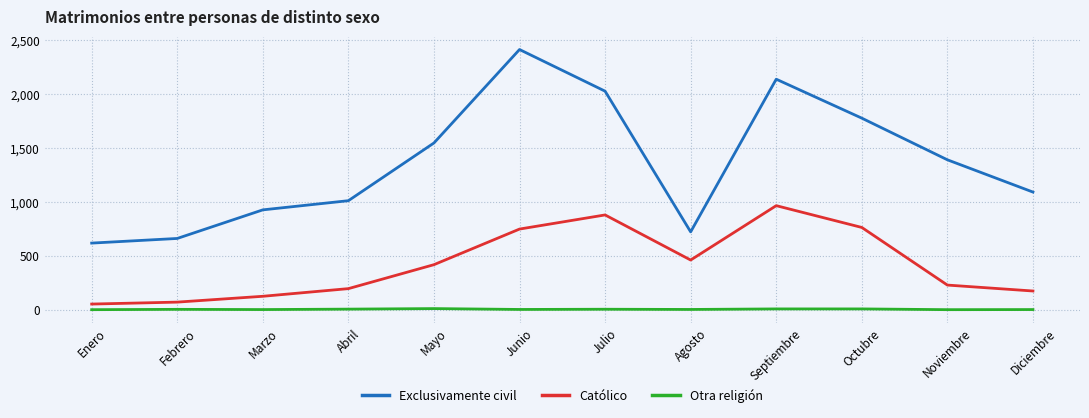

At how many categories does at least one series exceed 496?

12